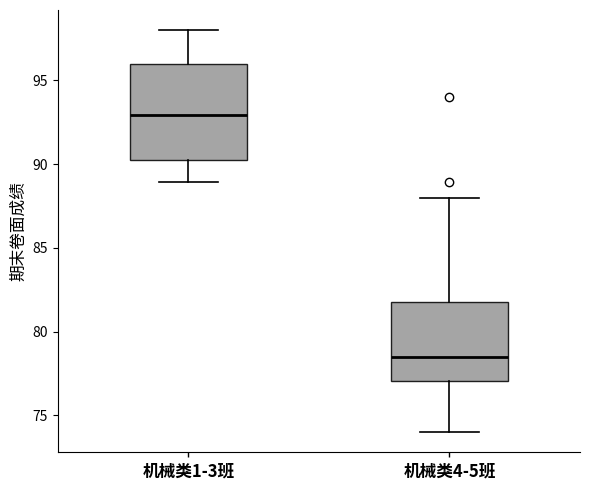

Reading left to right, read every box against the y-axis: the position of its median line, the range the box covers, and the ends of its whiskers. The values are not printed on the chart, so give them approximately, as read against the axis.

机械类1-3班: median 93.0, box 90.5 to 96.0, whiskers 89.0 to 98.0
机械类4-5班: median 78.5, box 77.0 to 82.0, whiskers 74.0 to 88.0